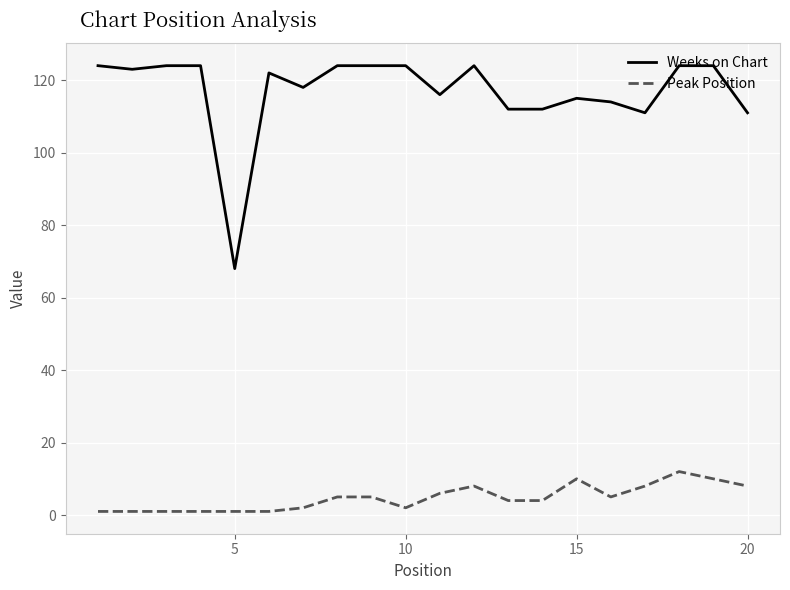

True or false: Peak Position and Weeks on Chart intersect in this chart.

False